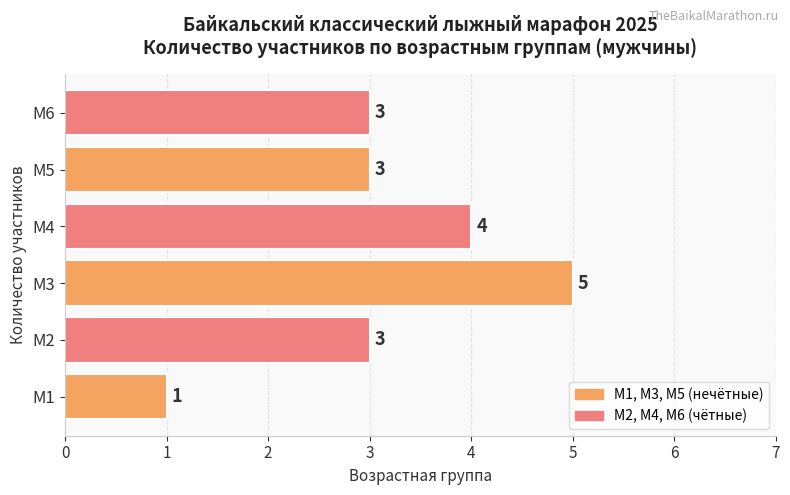

How many data points are less than 3?

1